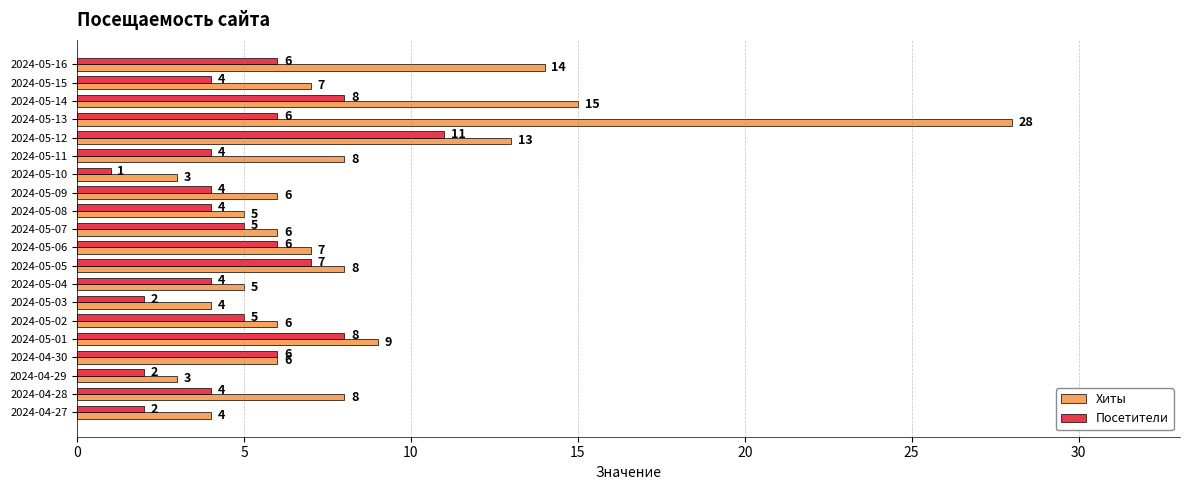

What is the difference between the maximum and second lowest values in the Хиты series?

25